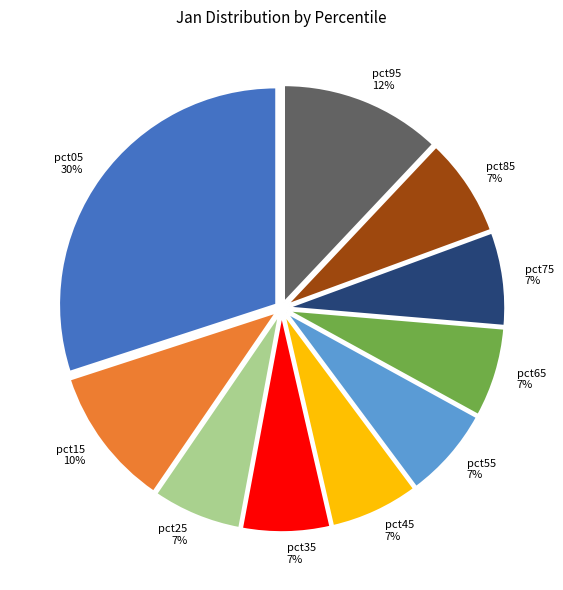

To the nearest percent, what percentage of the pie is pct85?

7%